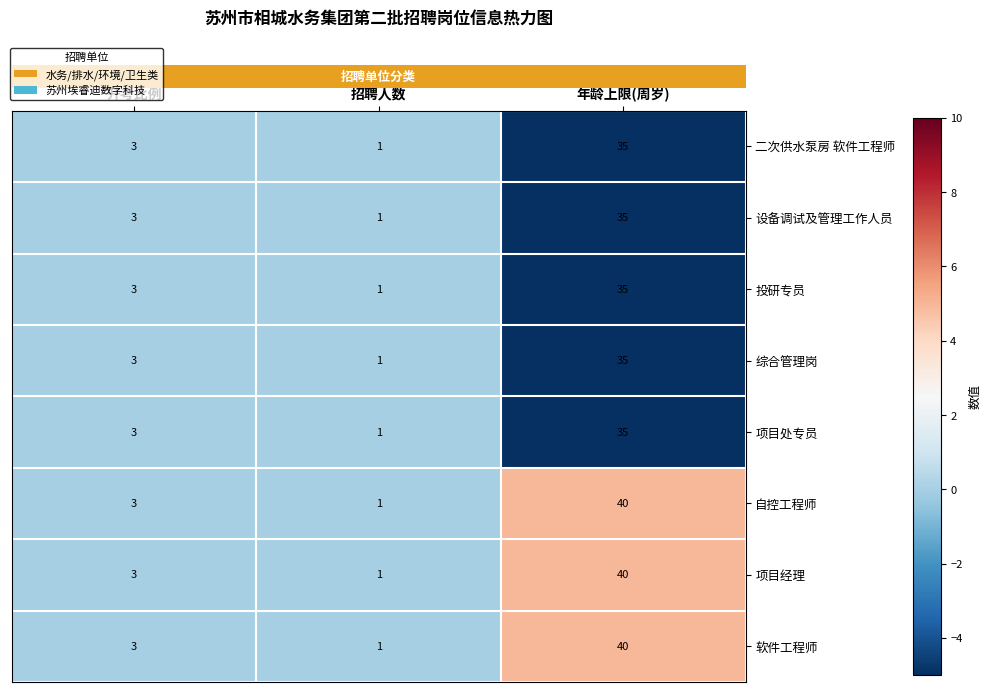

Reading left to right, list all the values displayed in this chart.

二次供水泵房 软件工程师: 3	1	35
设备调试及管理工作人员: 3	1	35
投研专员: 3	1	35
综合管理岗: 3	1	35
项目处专员: 3	1	35
自控工程师: 3	1	40
项目经理: 3	1	40
软件工程师: 3	1	40